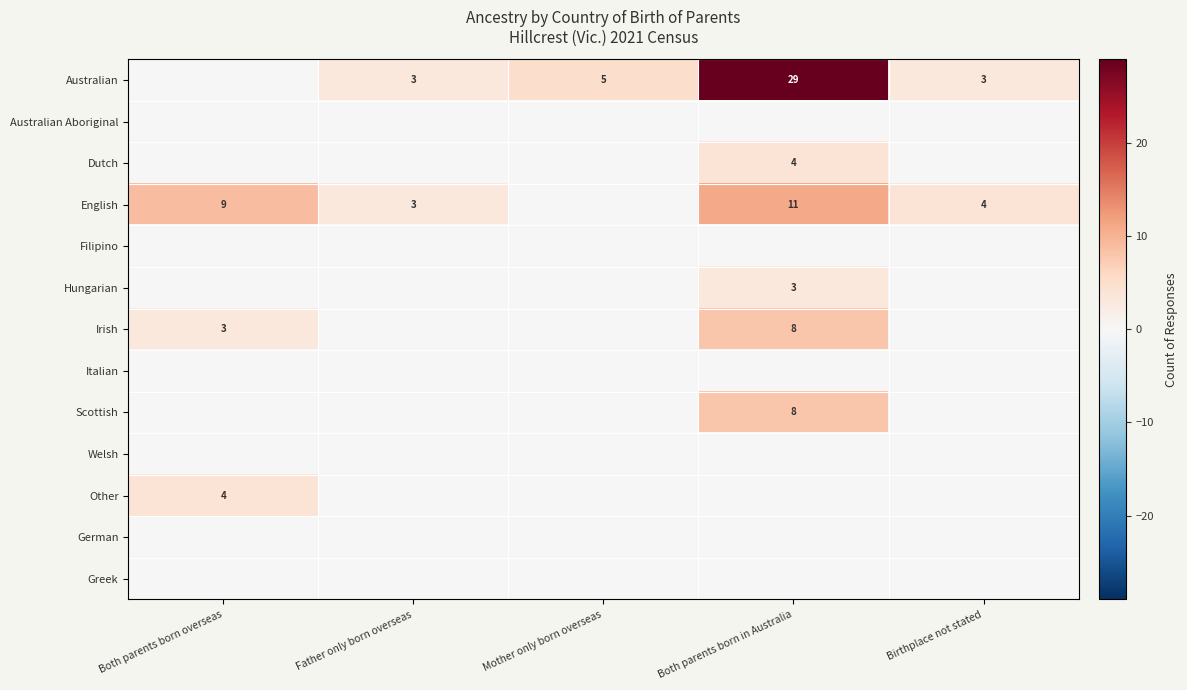

Is the value of Irish at Both parents born in Australia greater than the value of Dutch at Both parents born in Australia?

Yes